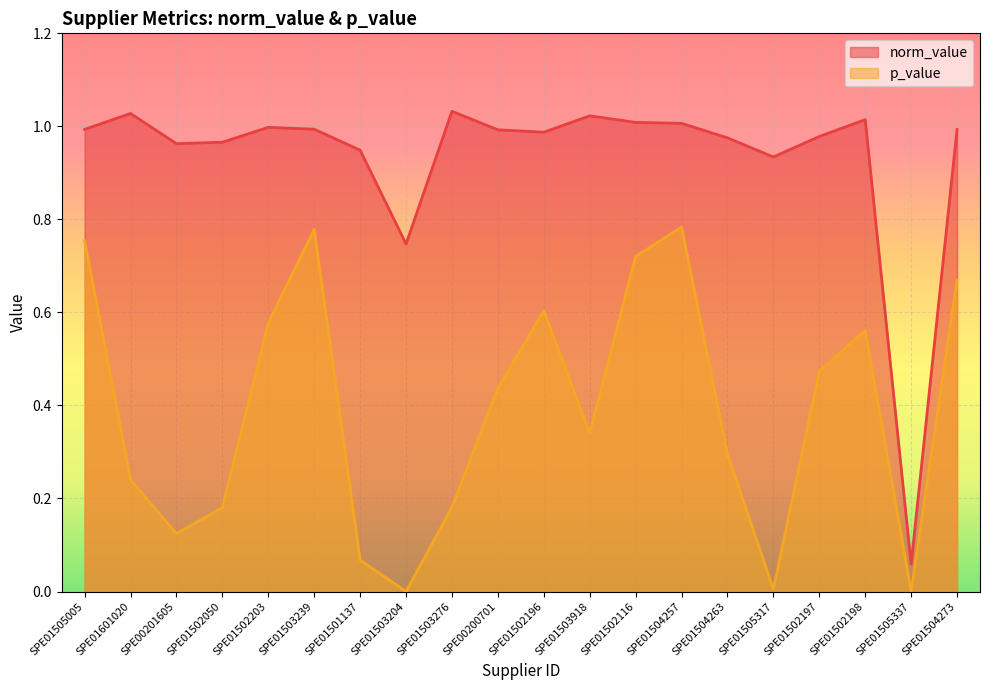

What is the label of the 2nd point from the right?

SPE01505337